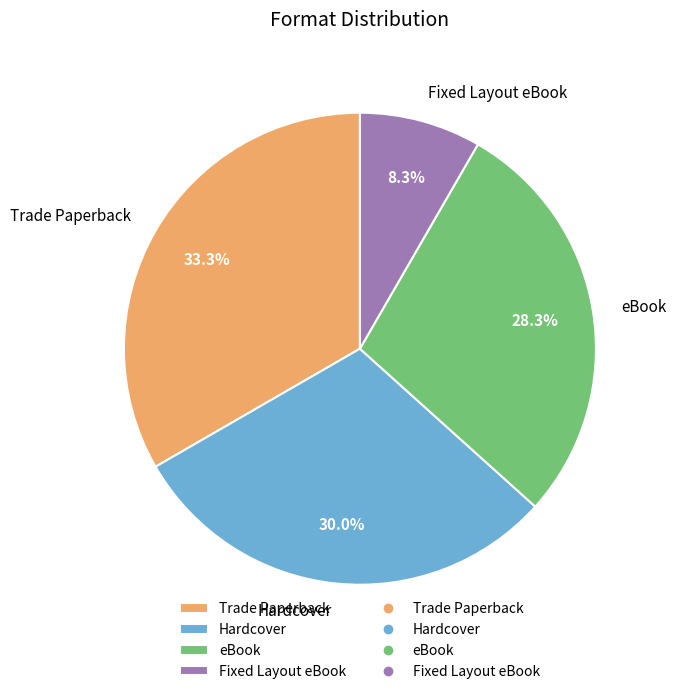

To the nearest percent, what percentage of the pie is Hardcover?

30%